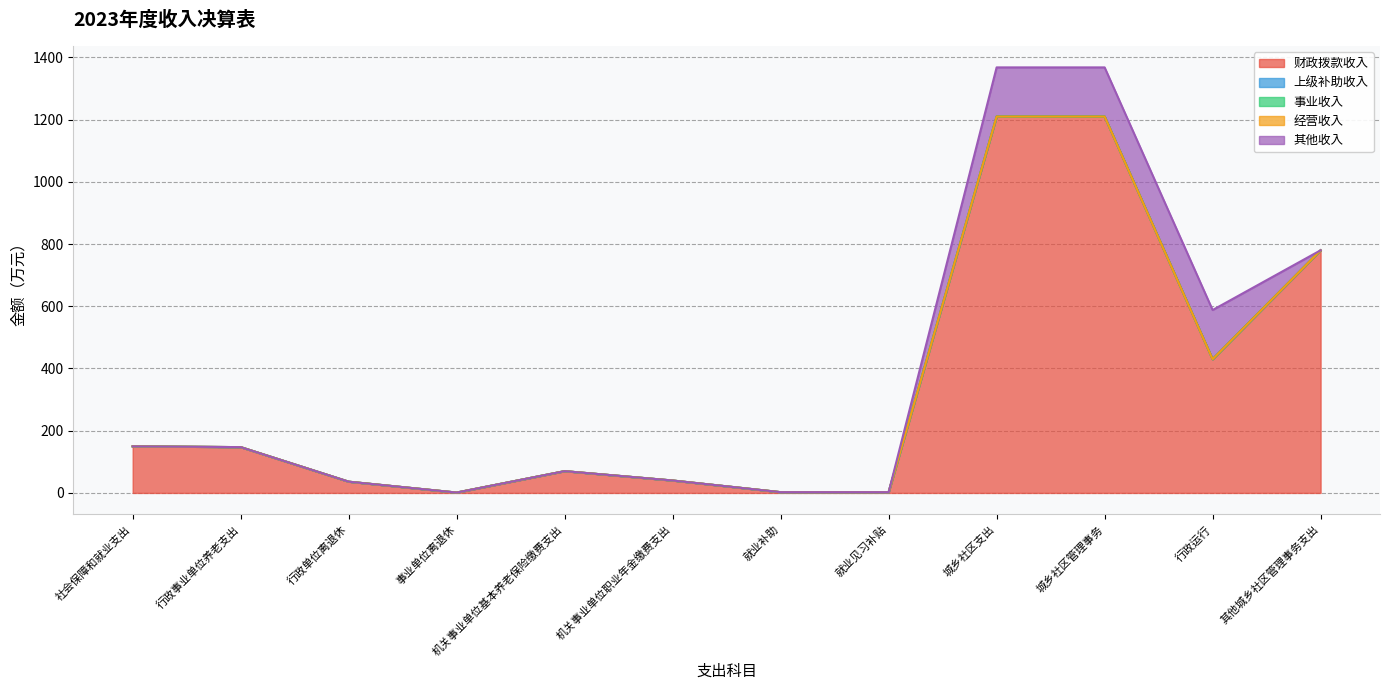

Does the chart have visible grid lines?

Yes